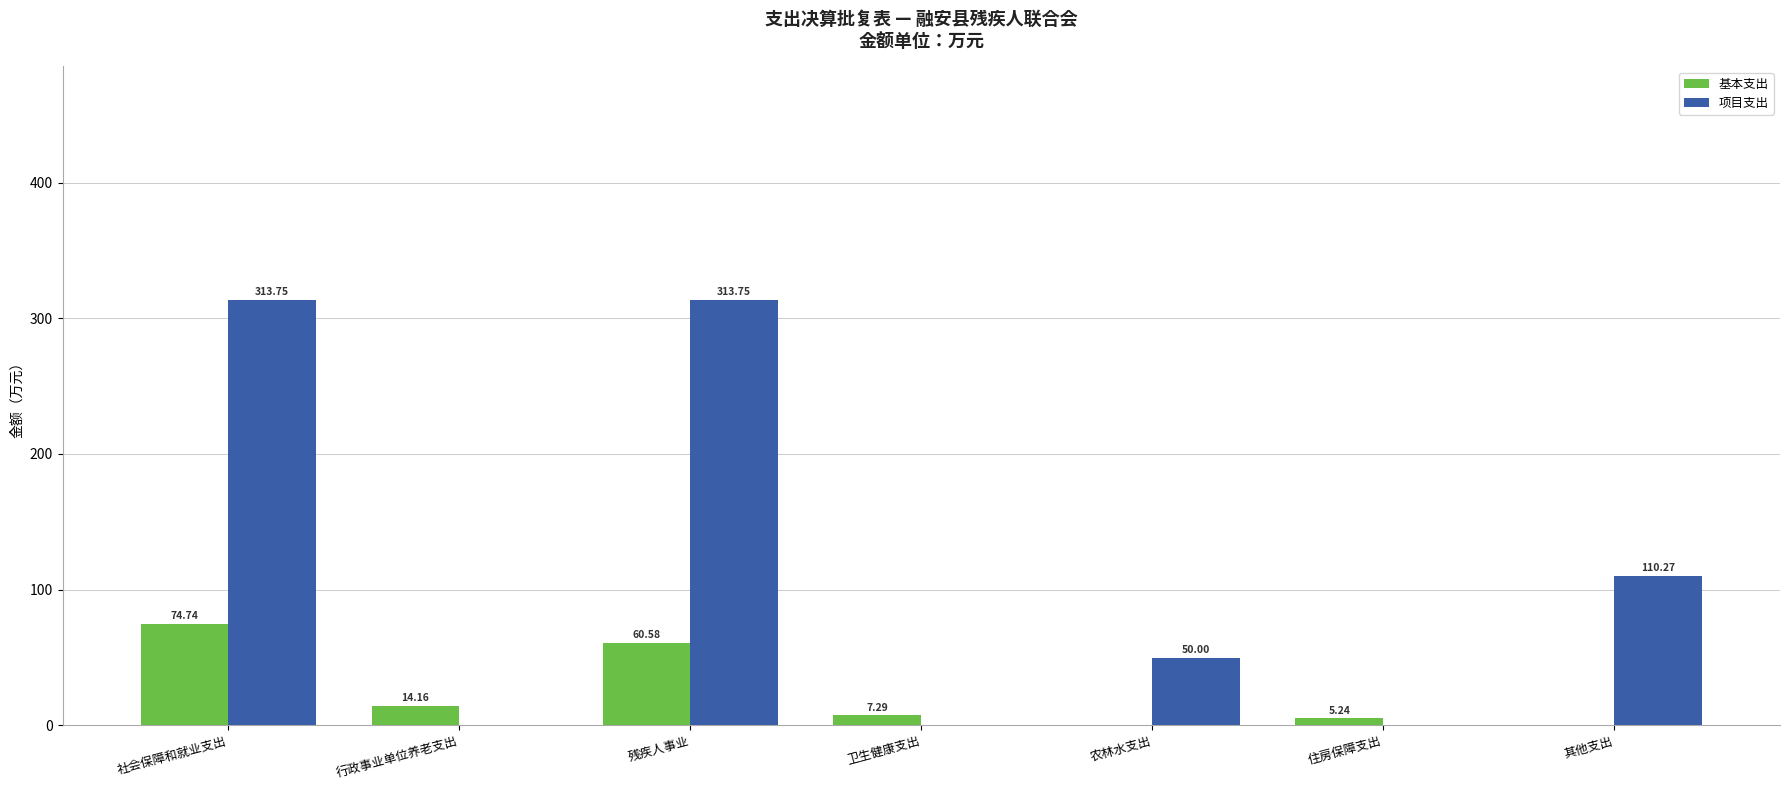

The value of 基本支出 at 社会保障和就业支出 is 74.7. True or false?

True